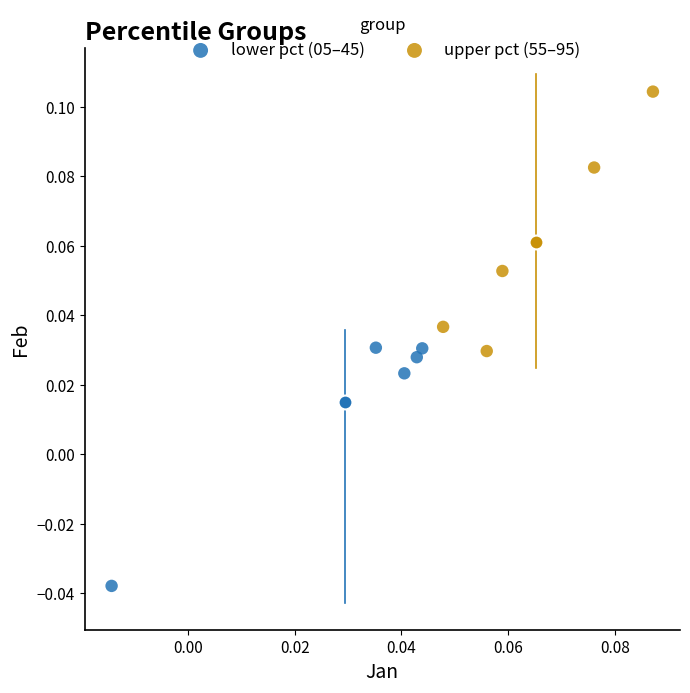

Which series has the widest spread of Y values?

upper pct (55–95)